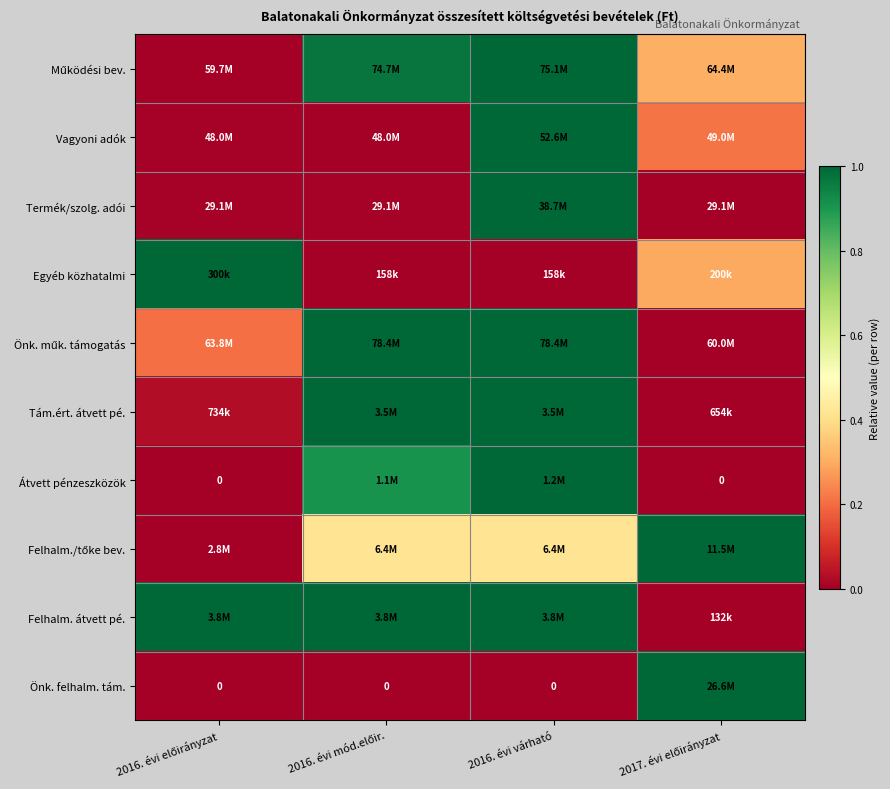

At how many categories does at least one series exceed 0?

4